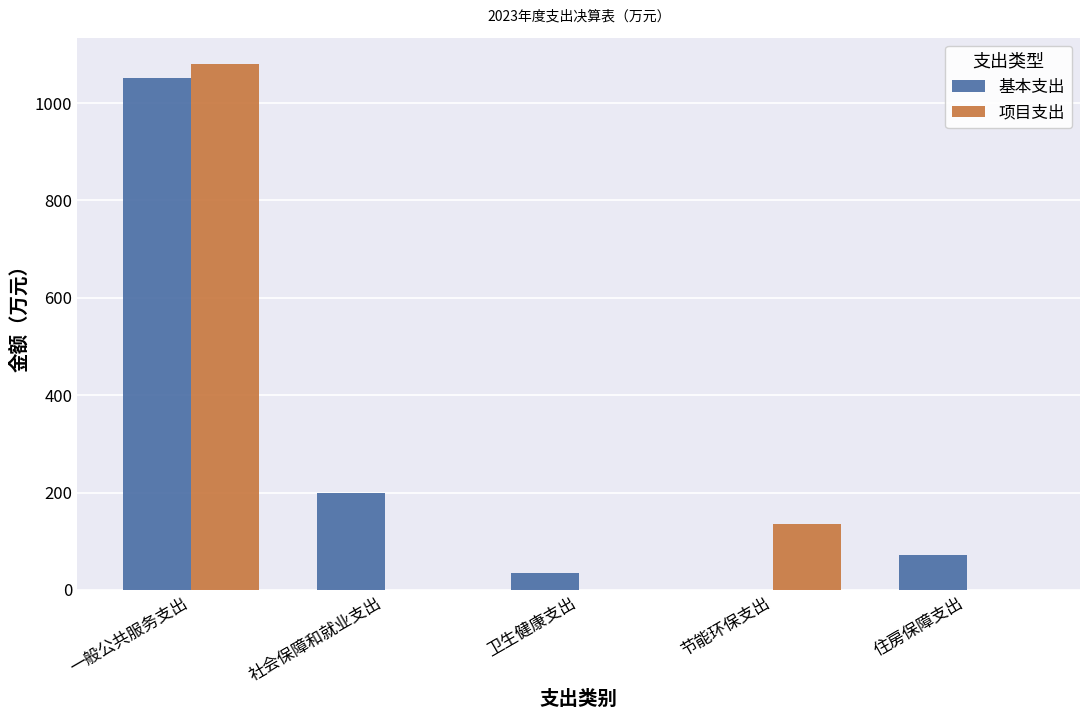

What is the highest value of the 项目支出 series?

1080.3